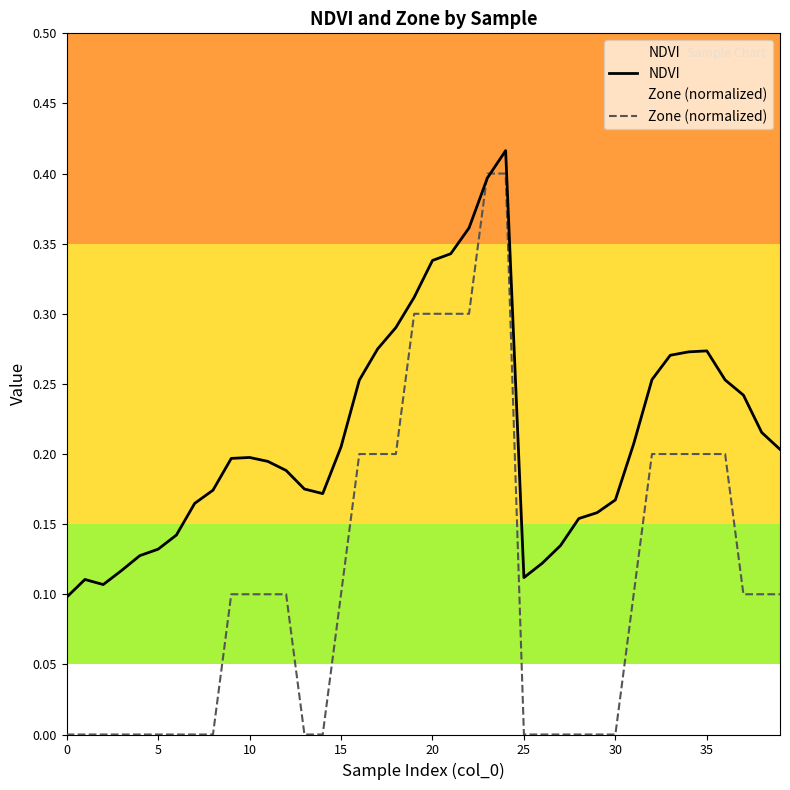

What is the approximate value of NDVI at 10?

0.2